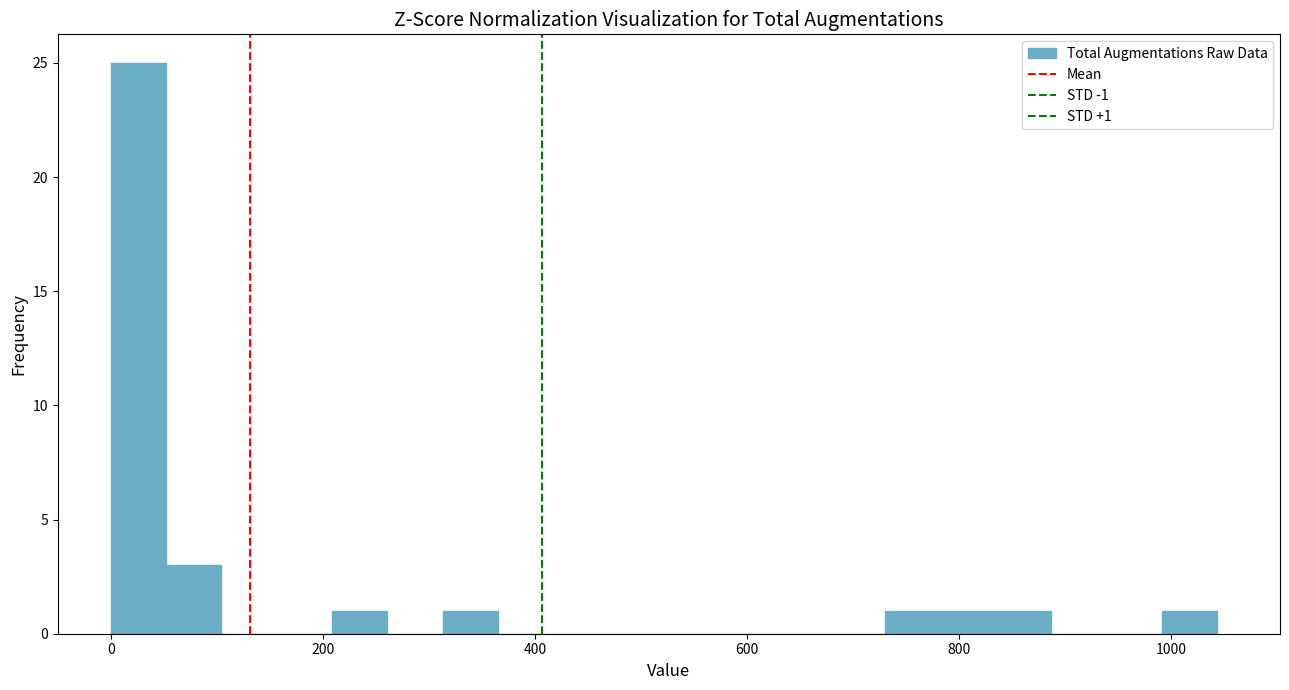

Around what value on the x-axis is the tallest bar? Give the approximate position of its centre, as read against the axis.

20